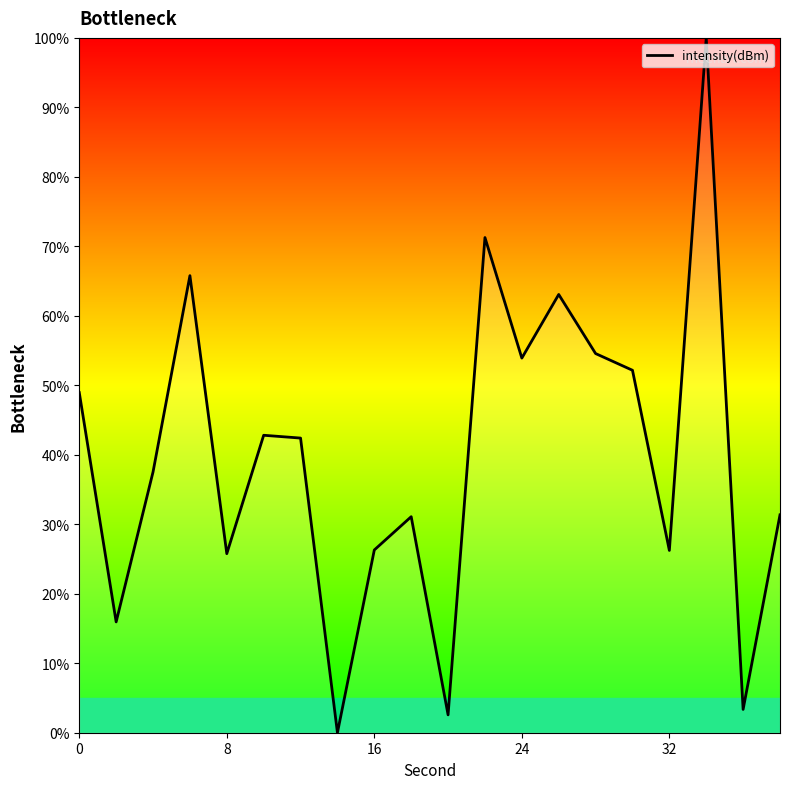

What is the maximum value shown in the chart?

100.0